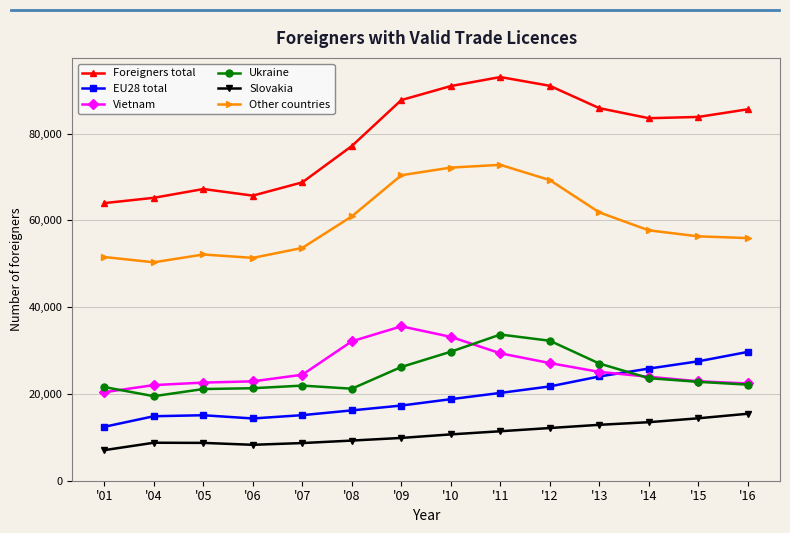

What is the minimum value for Vietnam?

20403